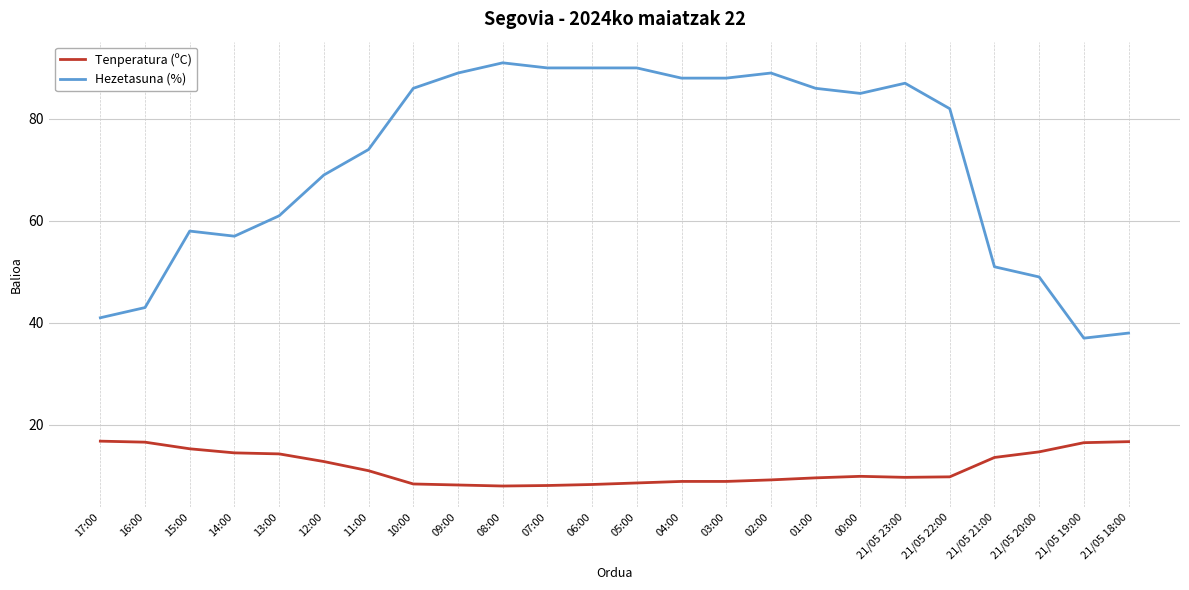

Rank the series by their maximum value, from lowest to highest.

Tenperatura (ºC), Hezetasuna (%)